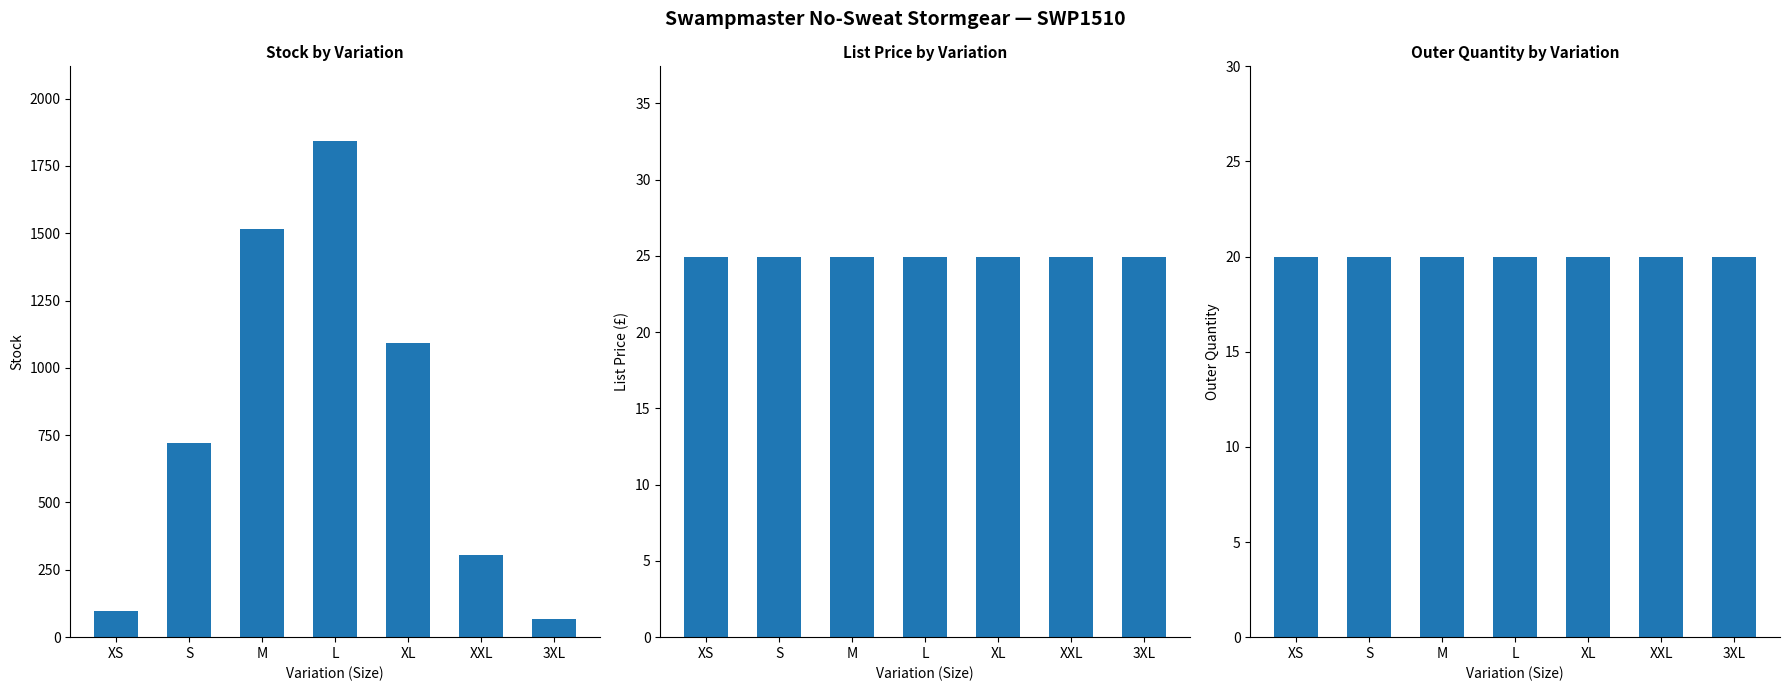

True or false: Stock has a value of 2727.1 at M.

False